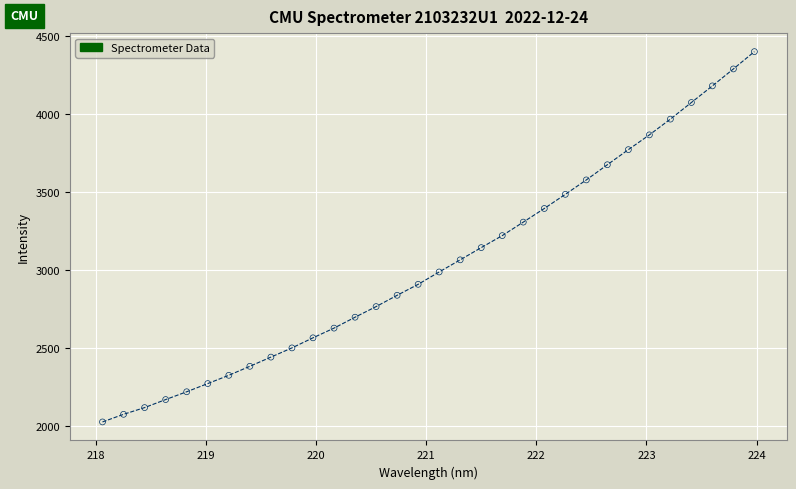

What is the range of Y values (max minus min)?

2374.1